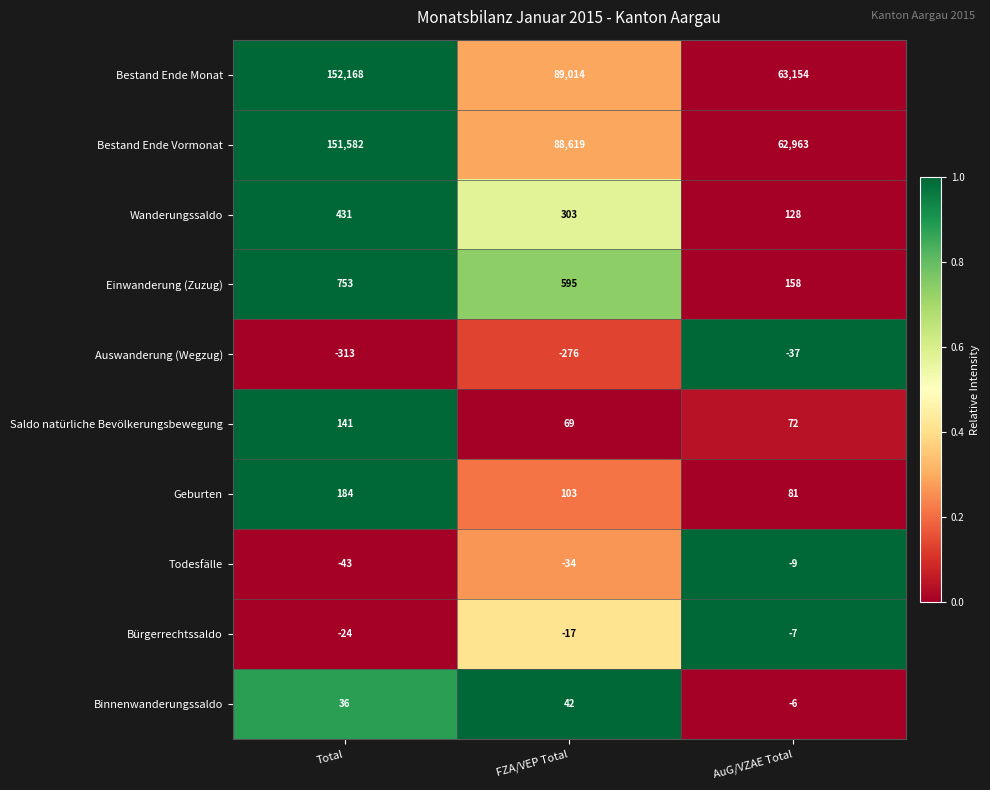

Reading left to right, list all the values displayed in this chart.

Bestand Ende Monat: Total=152168	FZA/VEP Total=89014	AuG/VZAE Total=63154
Bestand Ende Vormonat: Total=151582	FZA/VEP Total=88619	AuG/VZAE Total=62963
Wanderungssaldo: Total=431	FZA/VEP Total=303	AuG/VZAE Total=128
Einwanderung (Zuzug): Total=753	FZA/VEP Total=595	AuG/VZAE Total=158
Auswanderung (Wegzug): Total=-313	FZA/VEP Total=-276	AuG/VZAE Total=-37
Saldo natürliche Bevölkerungsbewegung: Total=141	FZA/VEP Total=69	AuG/VZAE Total=72
Geburten: Total=184	FZA/VEP Total=103	AuG/VZAE Total=81
Todesfälle: Total=-43	FZA/VEP Total=-34	AuG/VZAE Total=-9
Bürgerrechtssaldo: Total=-24	FZA/VEP Total=-17	AuG/VZAE Total=-7
Binnenwanderungssaldo: Total=36	FZA/VEP Total=42	AuG/VZAE Total=-6